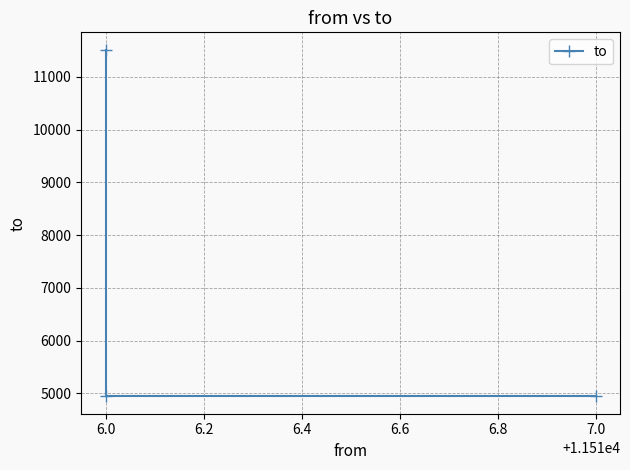

How many lines are shown in the chart?

1